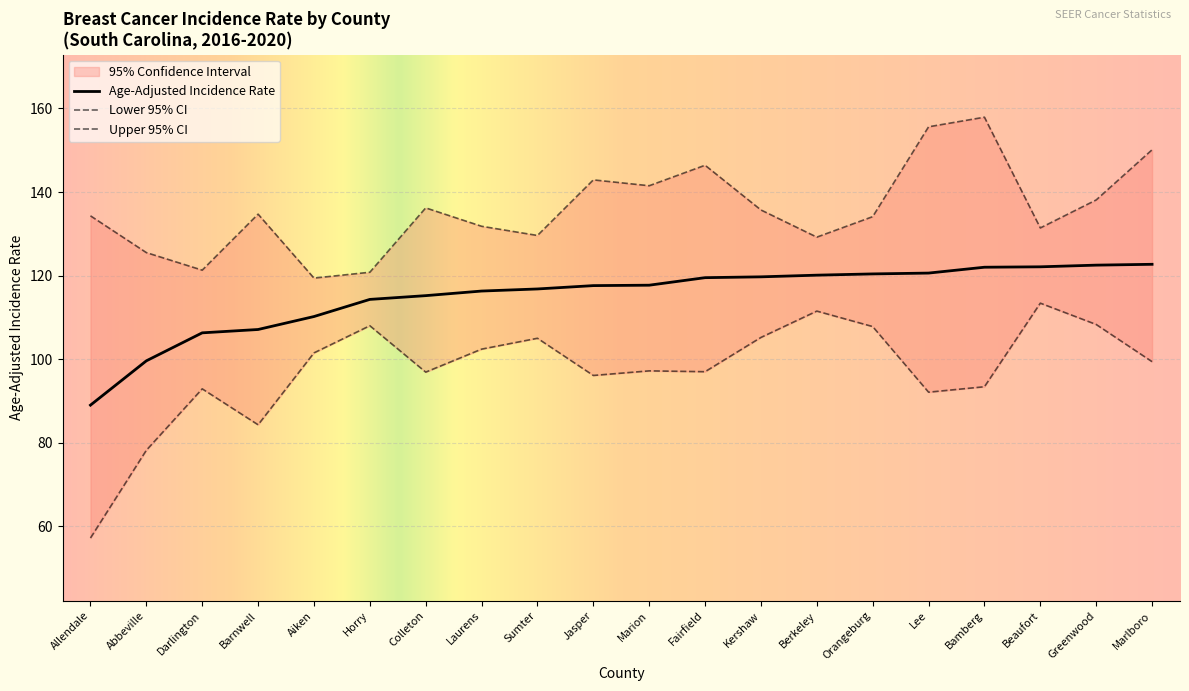

True or false: Upper 95% CI and Lower 95% CI intersect in this chart.

False